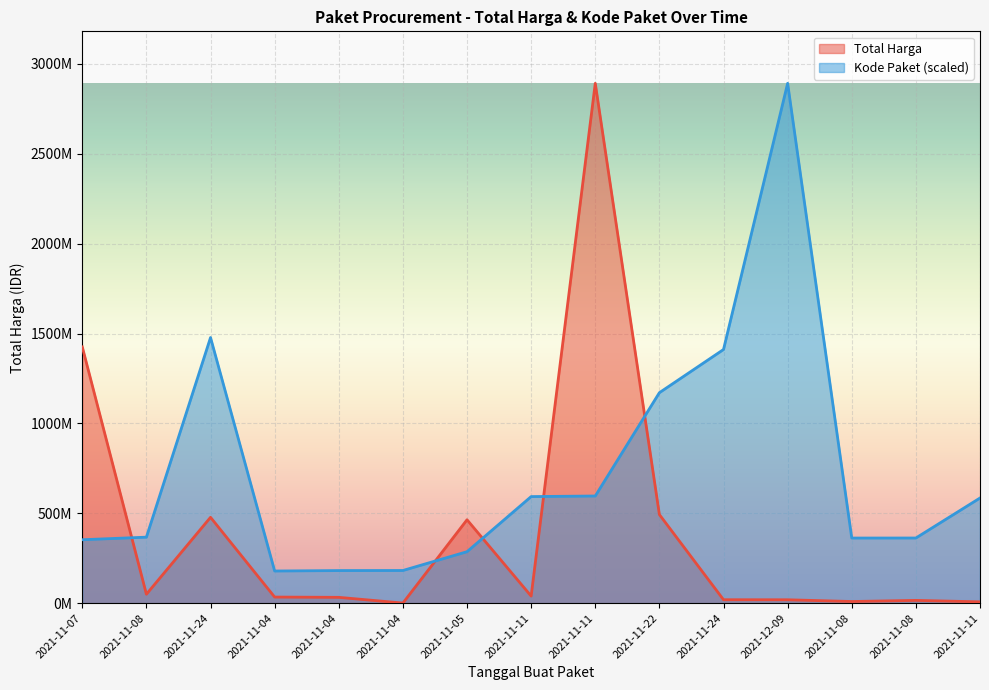

At which category is the sum across all series the highest?

2021-11-11